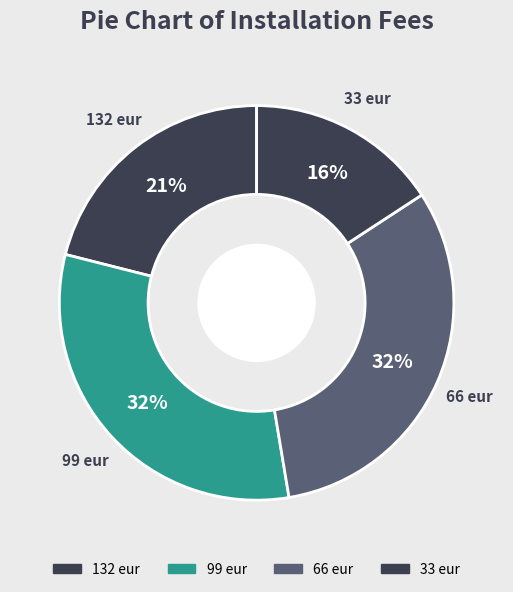

How many slices are in this pie chart?

4